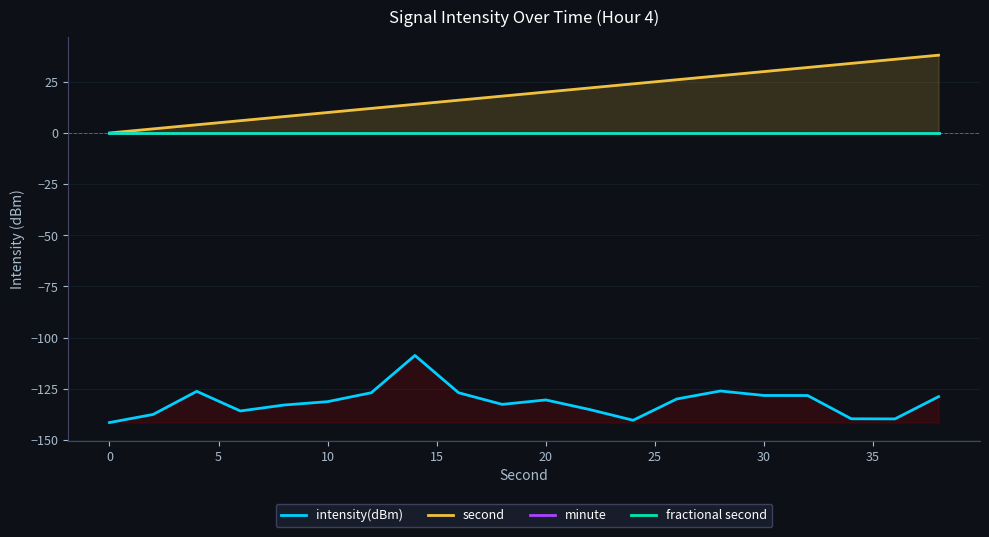

True or false: minute and fractional second cross at least once.

False